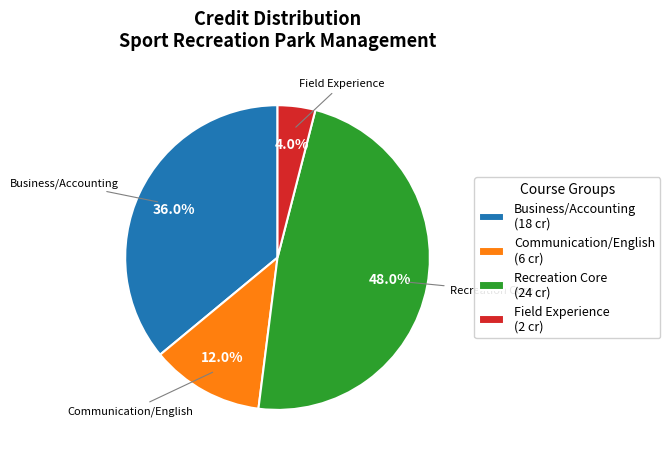

Between Business/Accounting and Communication/English, which is larger?

Business/Accounting